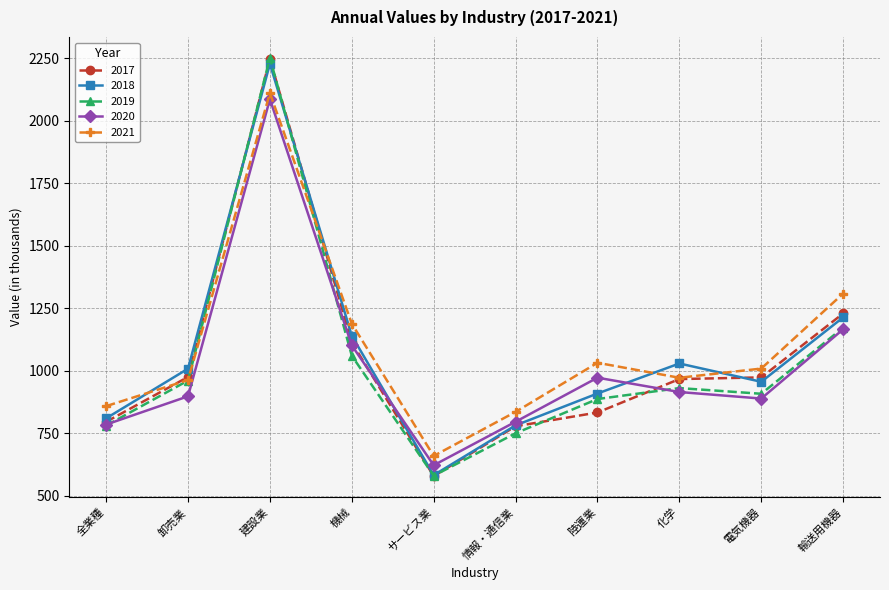

True or false: 2018 has a value of 782.0 at 情報・通信業.

True